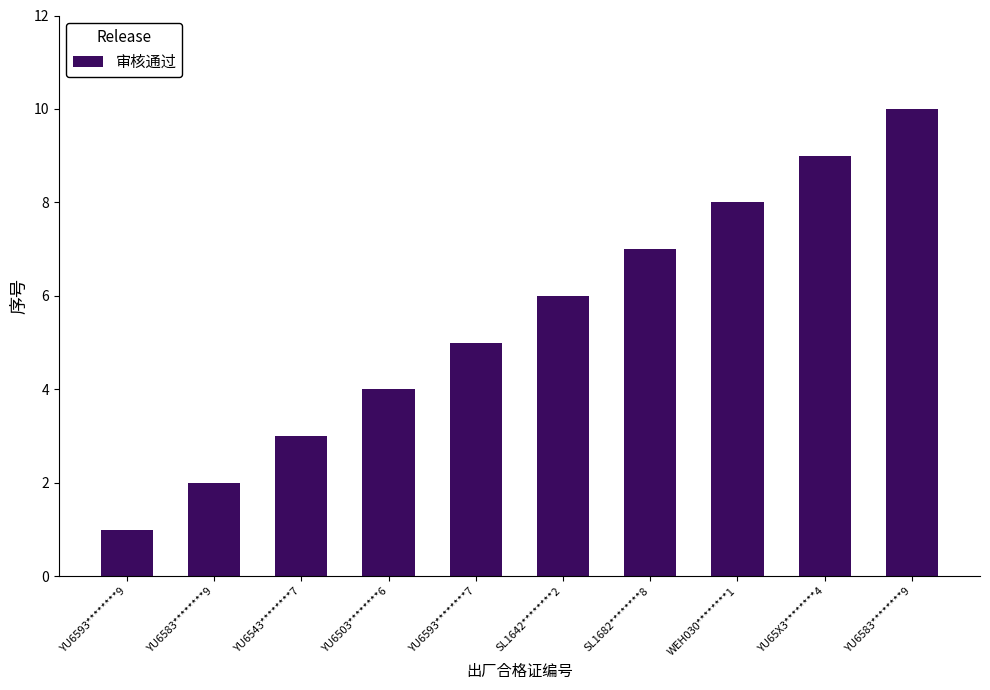

How many data points are less than 6?

5